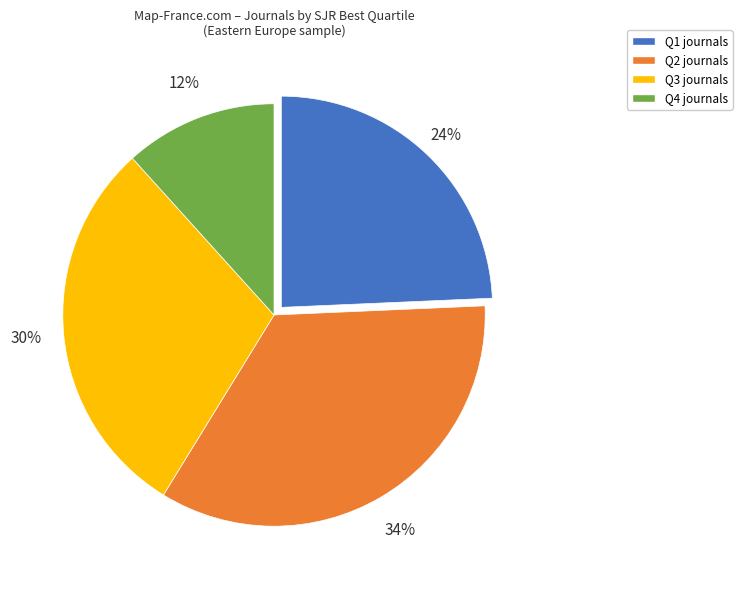

Is Q1 the majority of the pie?

No